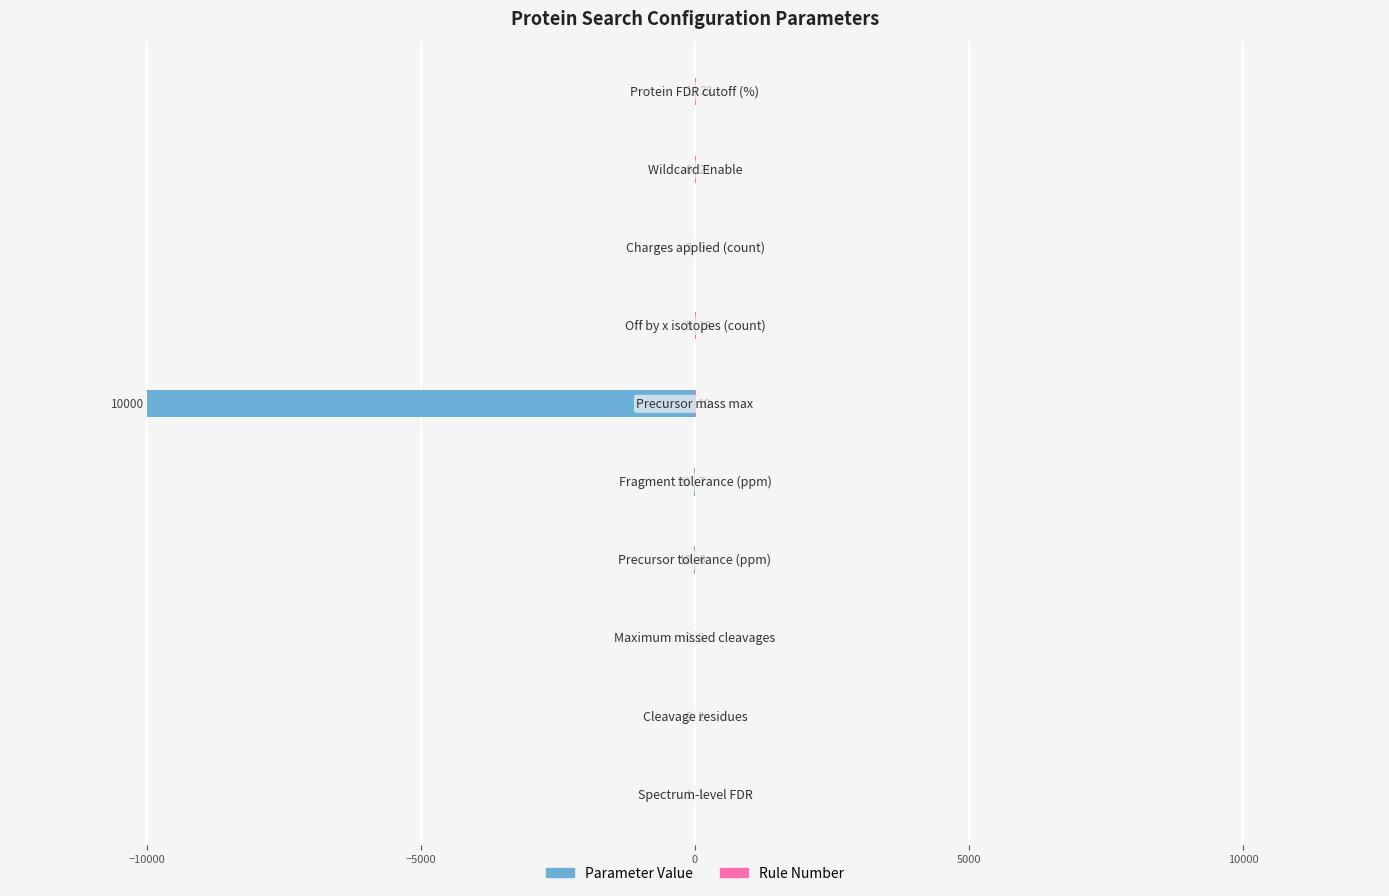

Rank the series by their average value, from highest to lowest.

Rule Number, Parameter Value